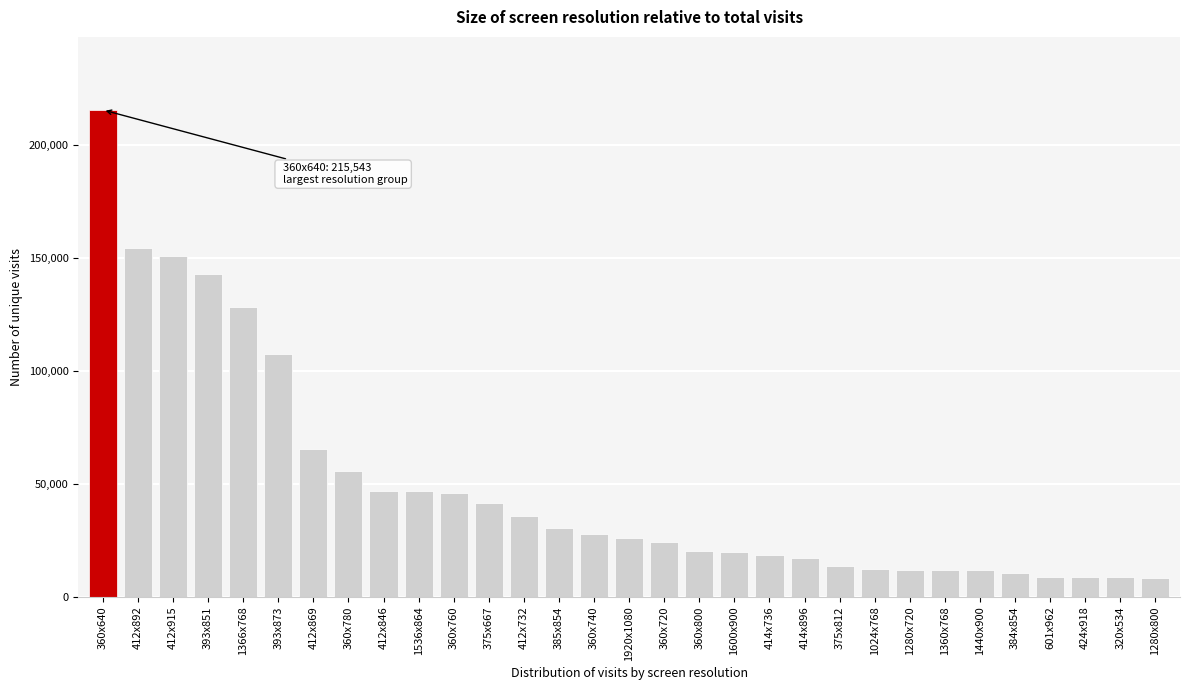

What is the sum of the values at 375x667 and 414x896?

59085